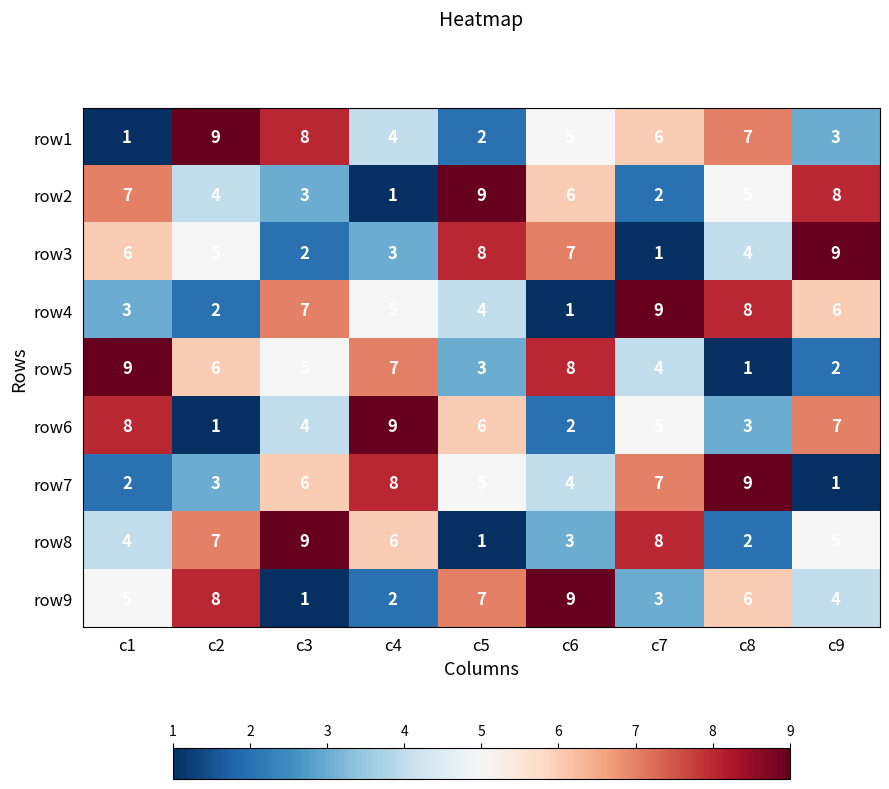

Read the row9 value at c7.

3